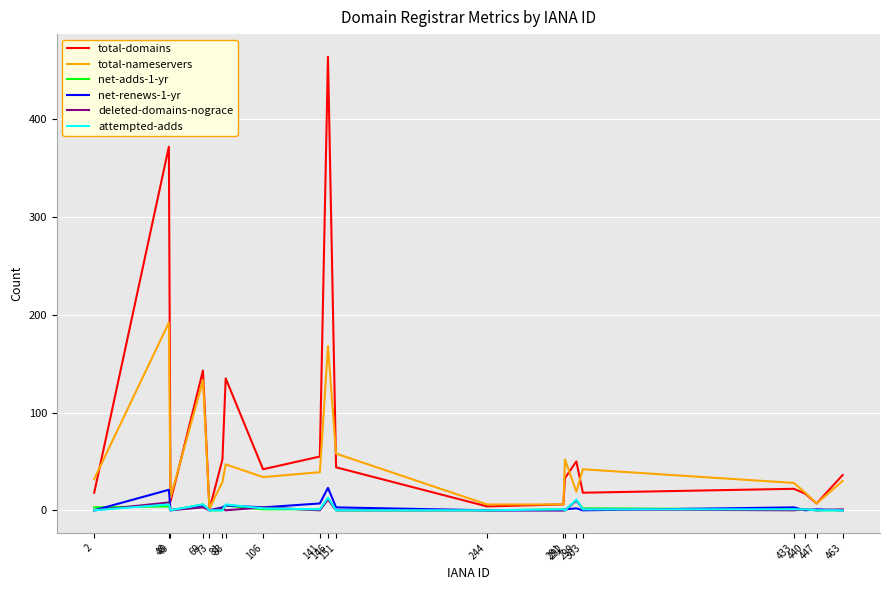

What is the difference between the total-nameservers values at 2 and 48?

160